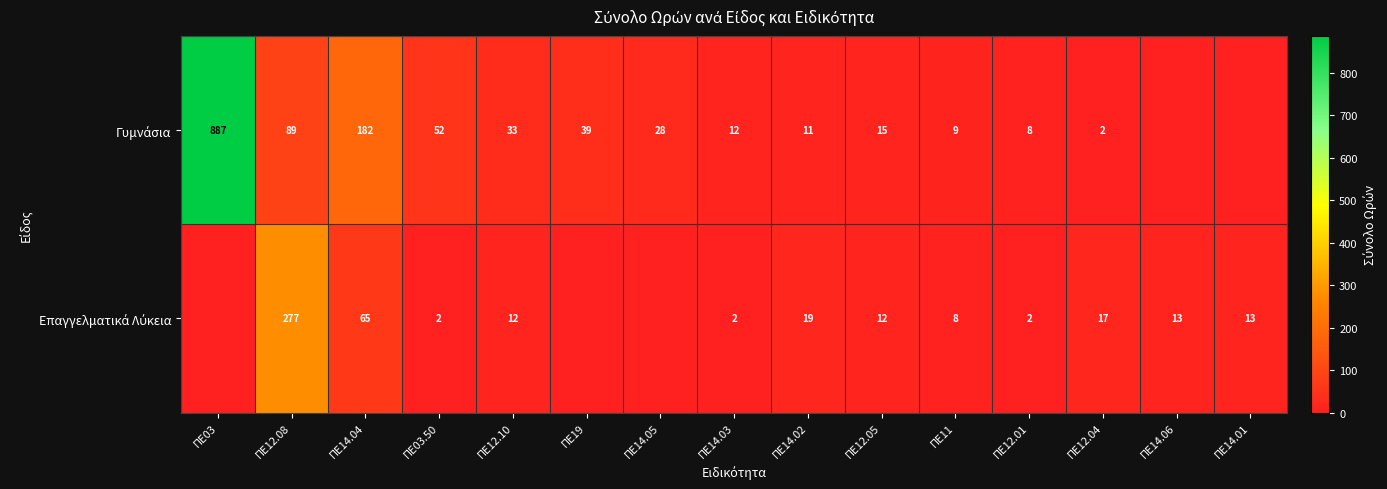

What is the total value across all series at ΠΕ14.02?

30